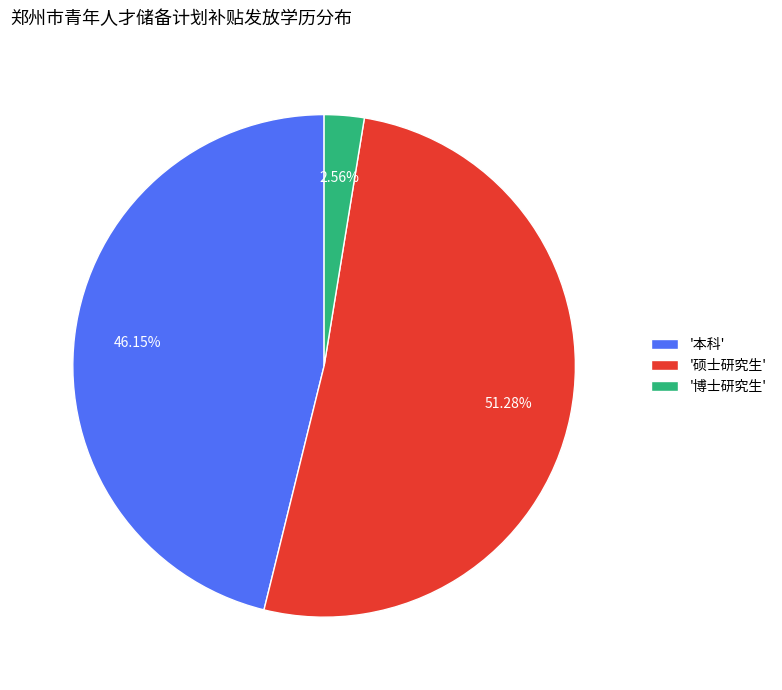

Between '硕士研究生' and '本科', which is larger?

'硕士研究生'